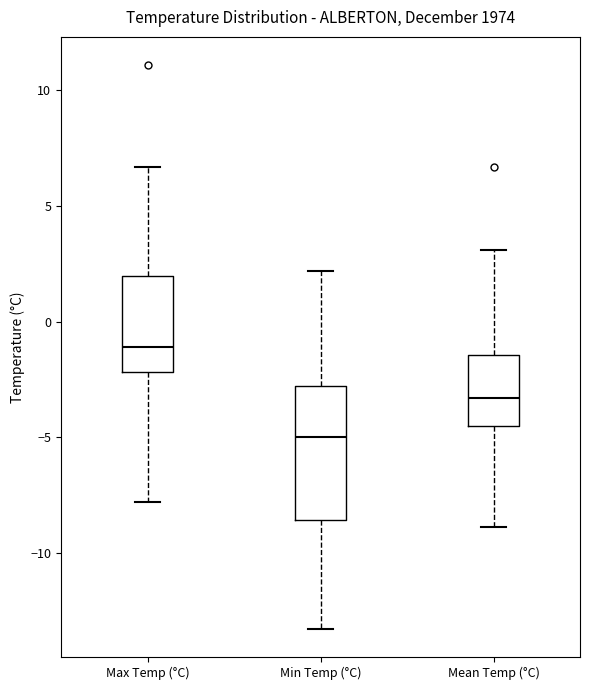

Where does the median line of the box for Min Temp (°C) sit on the y-axis? The values are not printed on the chart, so give them approximately, as read against the axis.

-5.0